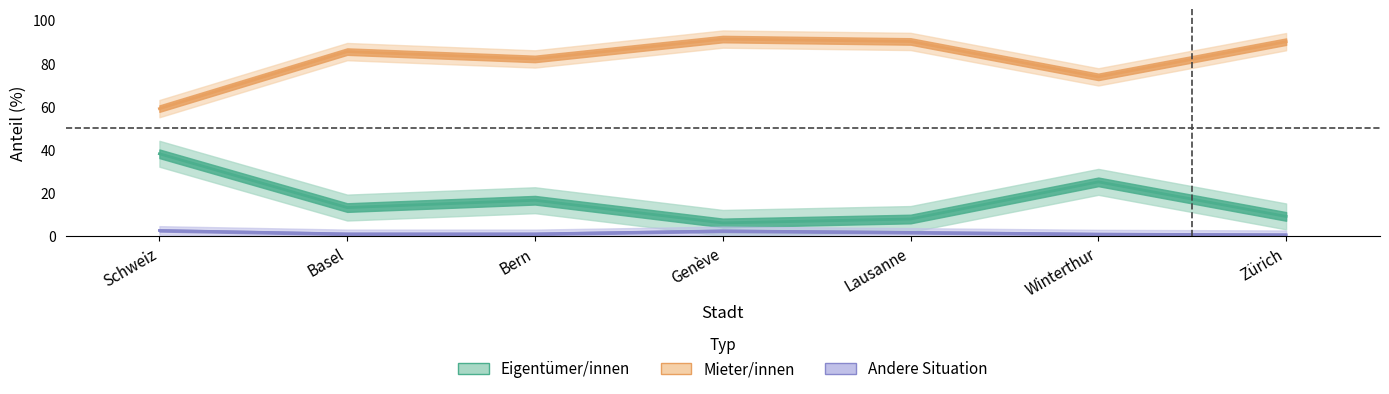

How many data points in Mieter_anteil are less than 85?

3